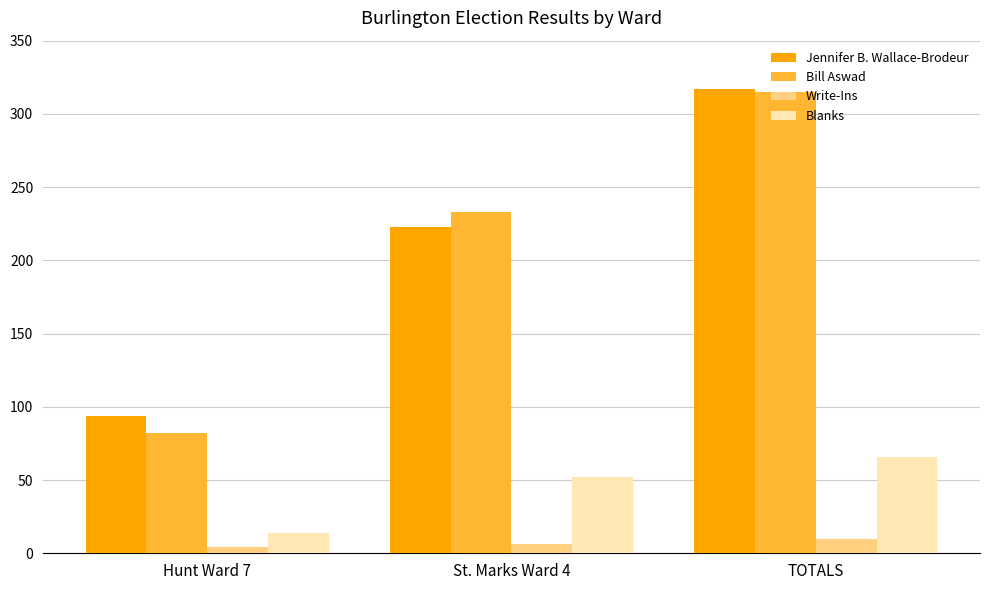

What is the average value of the Jennifer B. Wallace-Brodeur series?

211